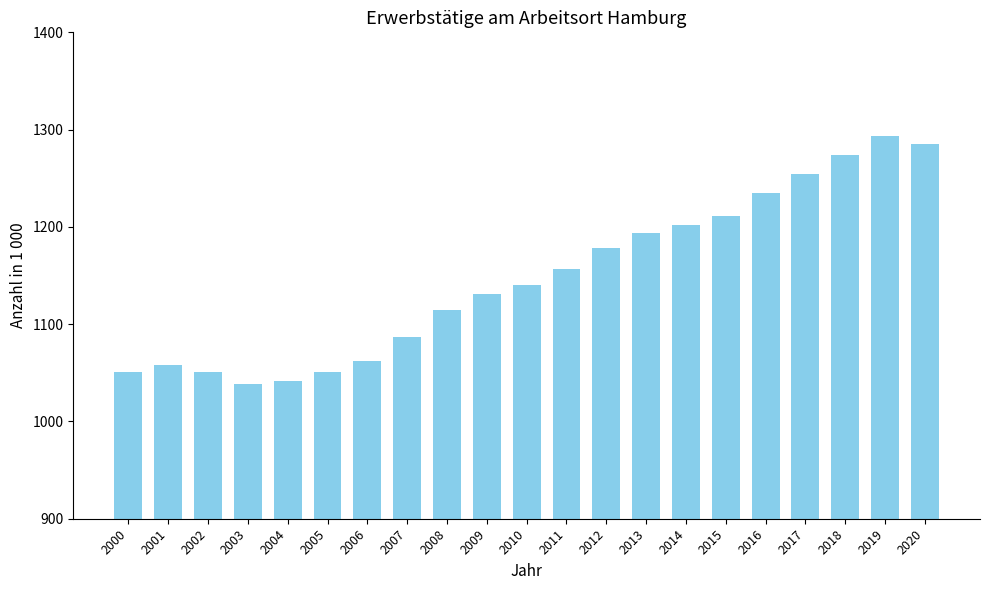

What is the difference between the values at 2004 and 2017?

212.9